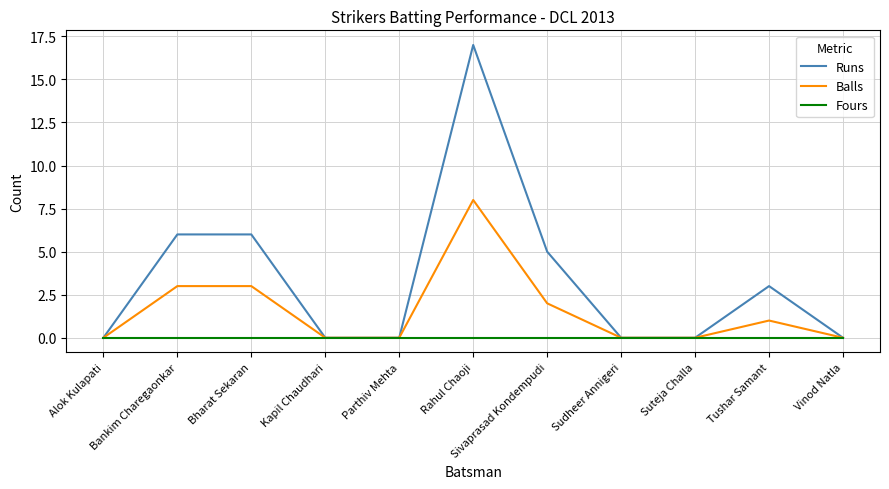

List the series in order of their overall mean, lowest first.

Fours, Balls, Runs